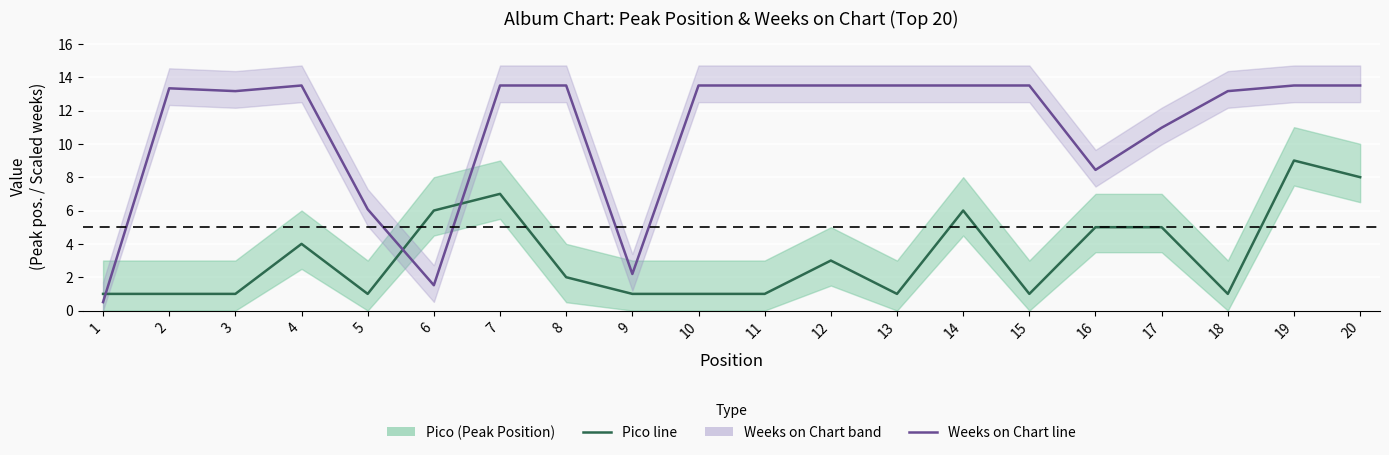

The Weeks on Chart (scaled) series shows 4.4 at 7. True or false?

False